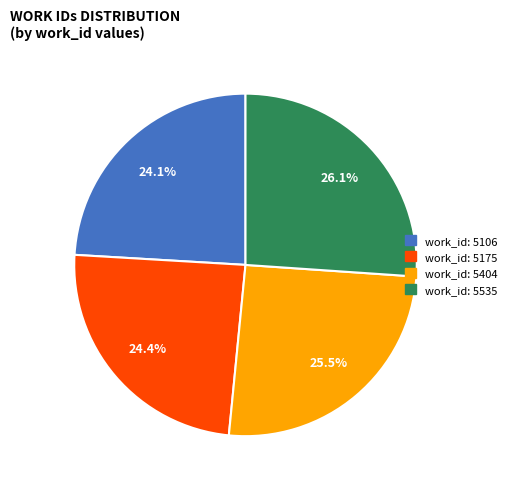

Is there any slice that represents more than half of the pie?

No